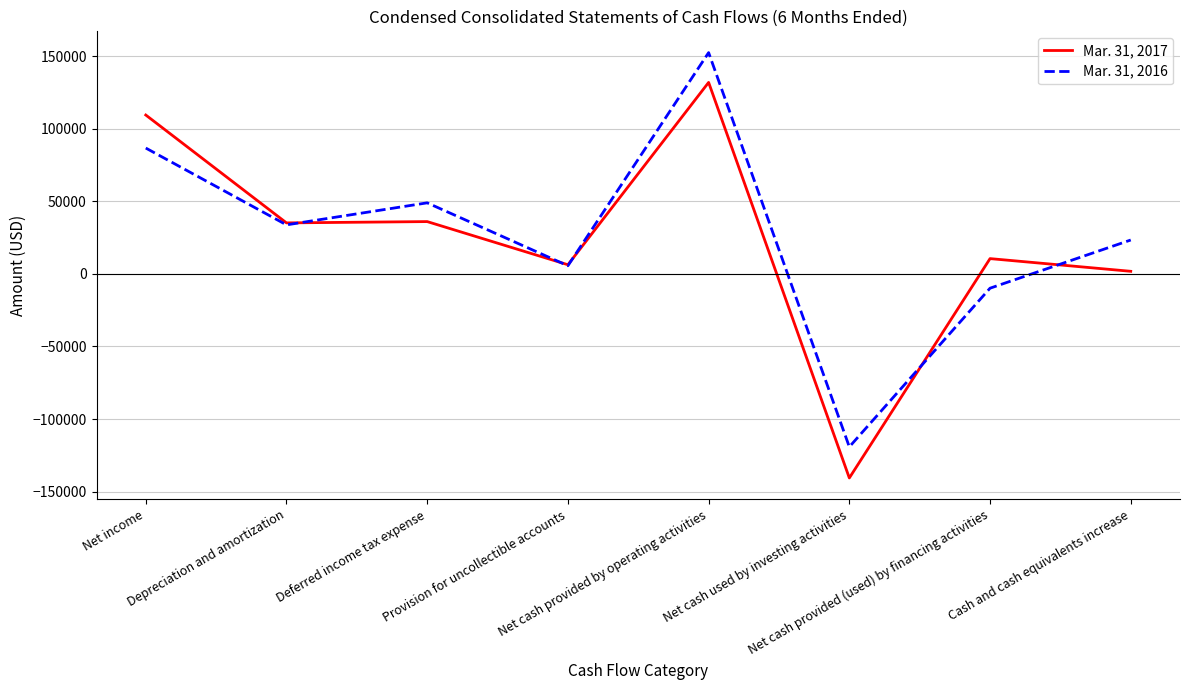

Which series has the largest range (max minus min)?

Mar. 31, 2017